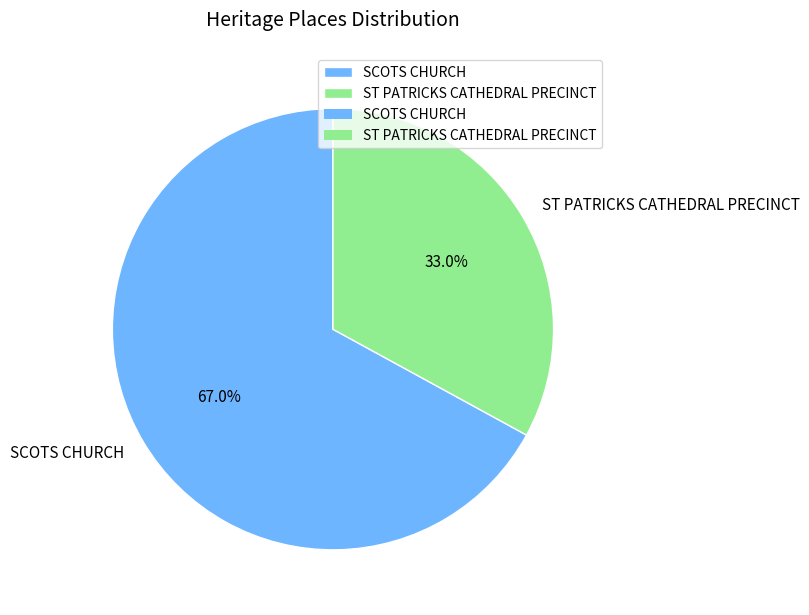

Is it true that SCOTS CHURCH is 73% of the pie?

False